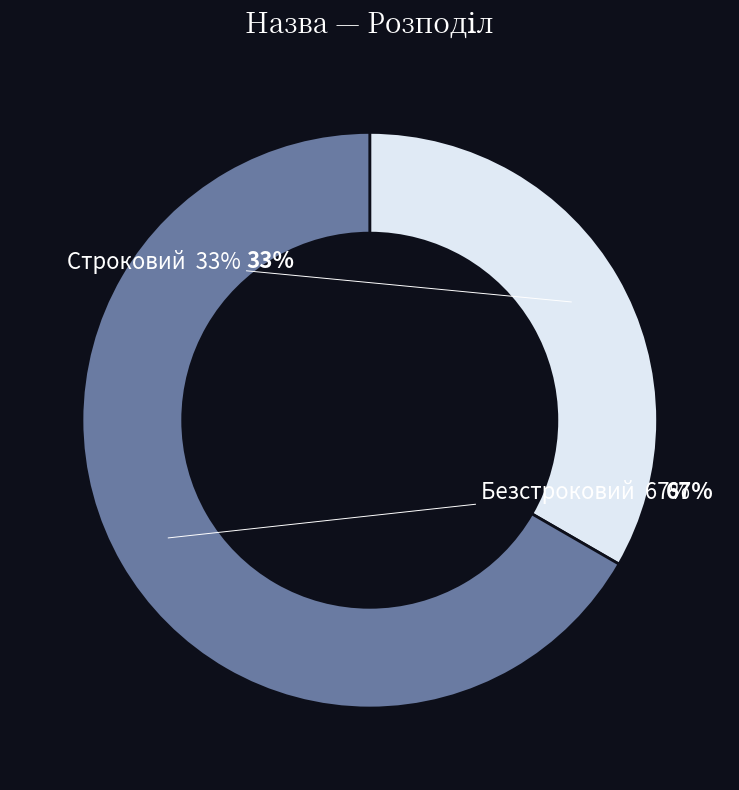

Does any single category account for the majority?

Yes